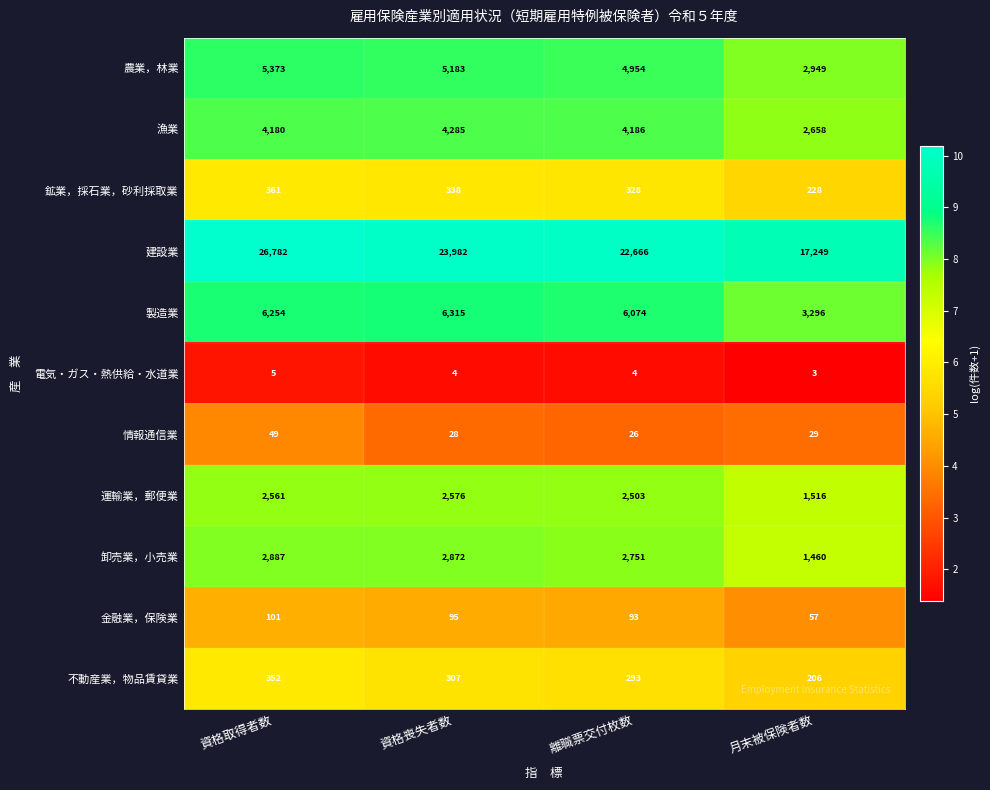

At 資格取得者数, list the series in order from largest to smallest.

建設業, 製造業, 農業，林業, 漁業, 卸売業，小売業, 運輸業，郵便業, 鉱業，採石業，砂利採取業, 不動産業，物品賃貸業, 金融業，保険業, 情報通信業, 電気・ガス・熱供給・水道業